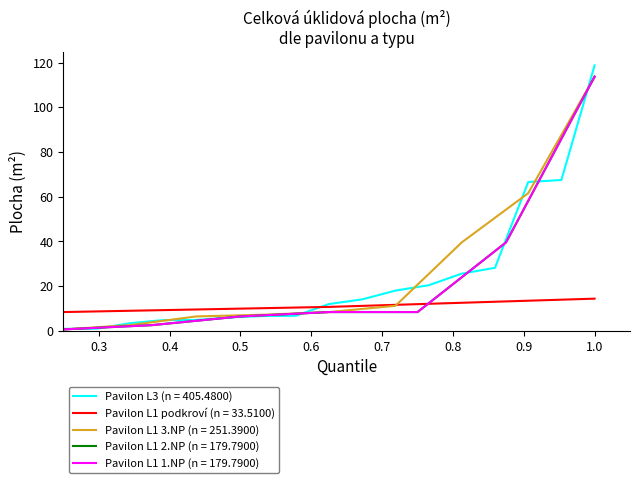

Where do Pavilon L1 1.NP and Pavilon L1 3.NP first cross each other?

6 and 7